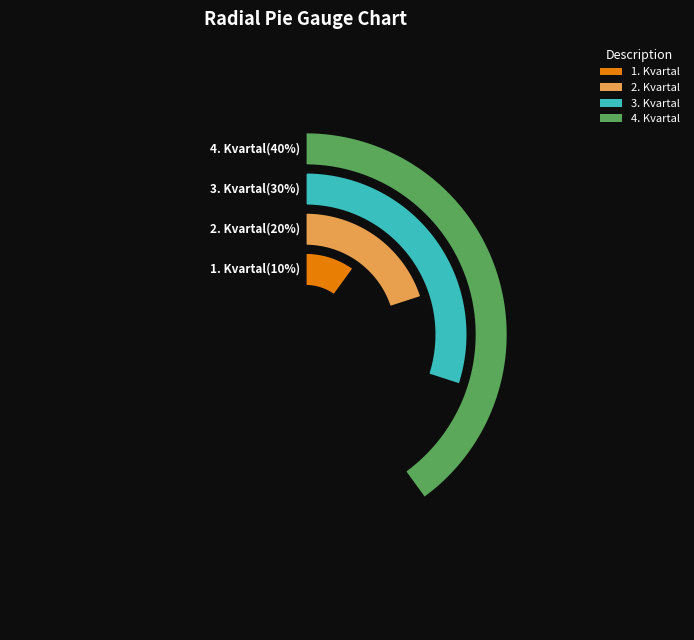

Which category has the smallest portion of the pie?

1. Kvartal